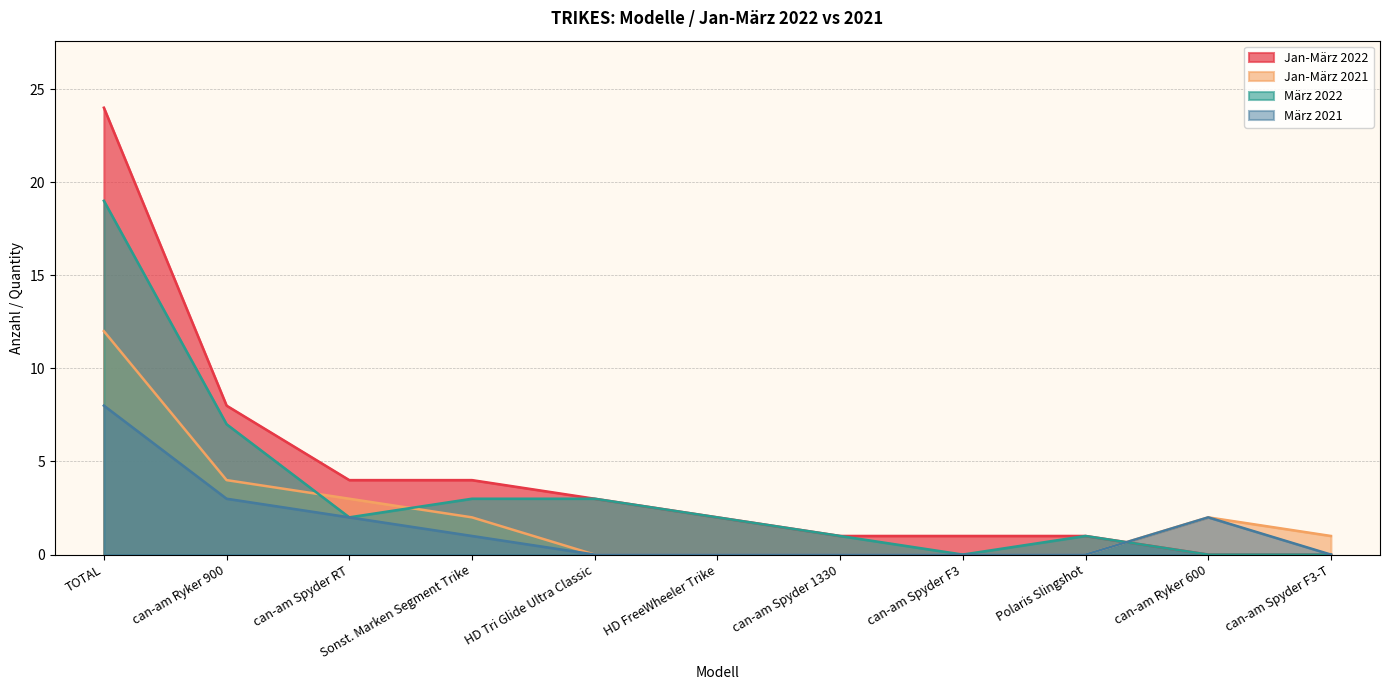

Is it true that Jan-März 2021 equals 0 at can-am Spyder F3?

True